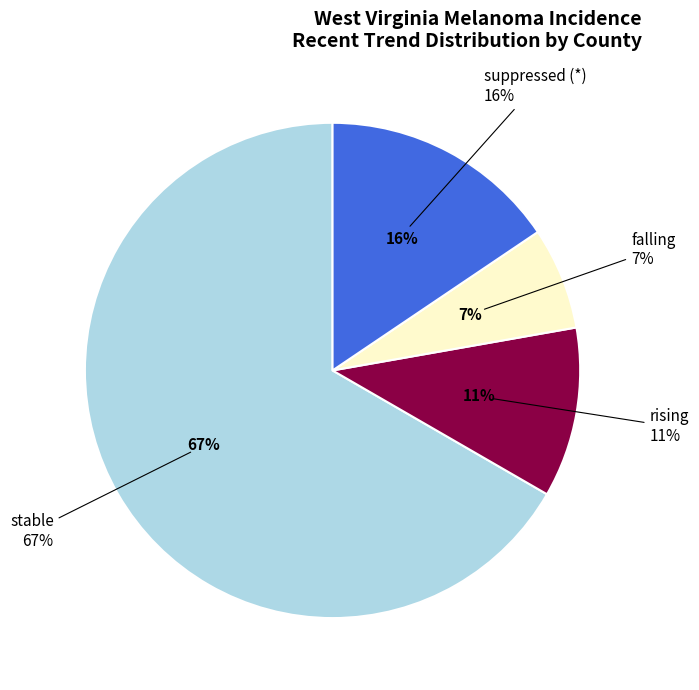

Count the number of slices in the pie.

4